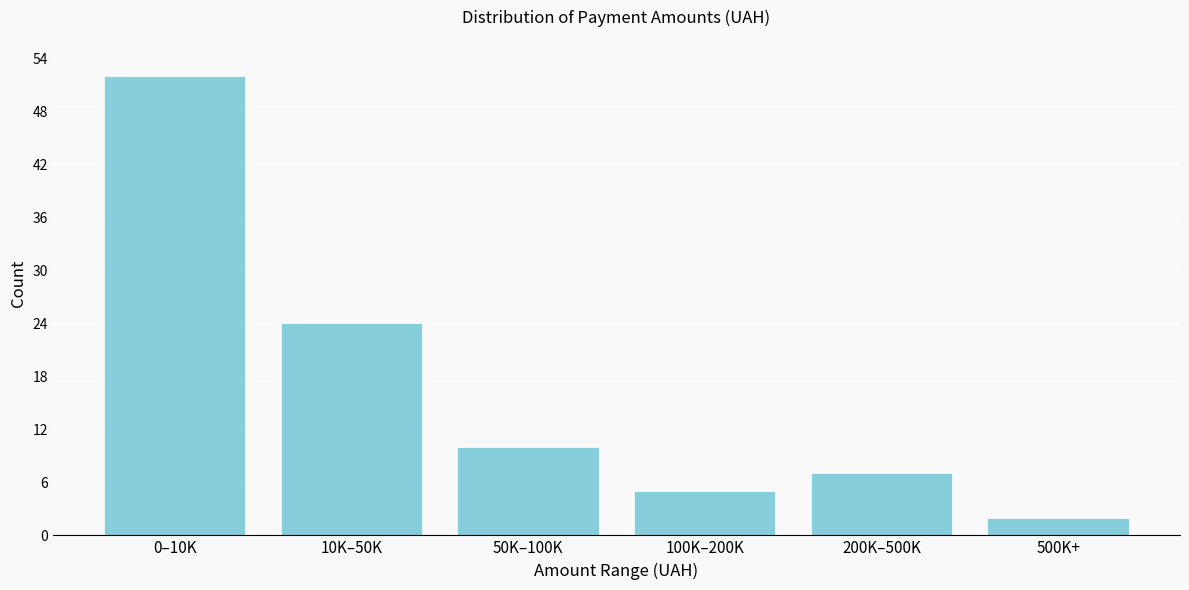

Reading left to right, extract all data points from this chart.

52	24	10	5	7	2